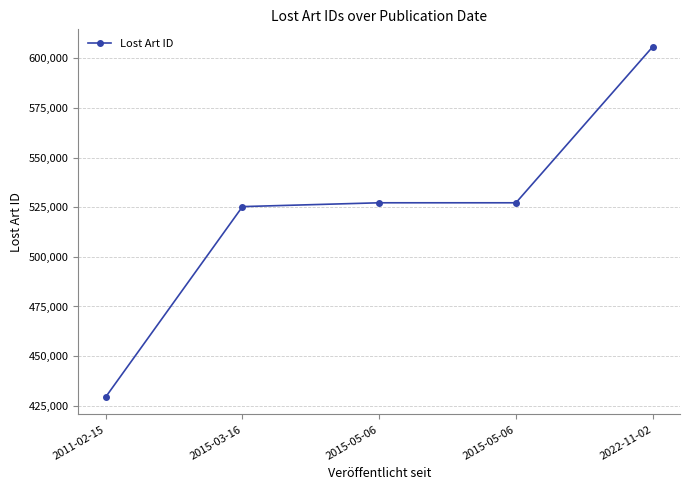

How many interior local valleys (lower than both neighbors) does the data have?

1